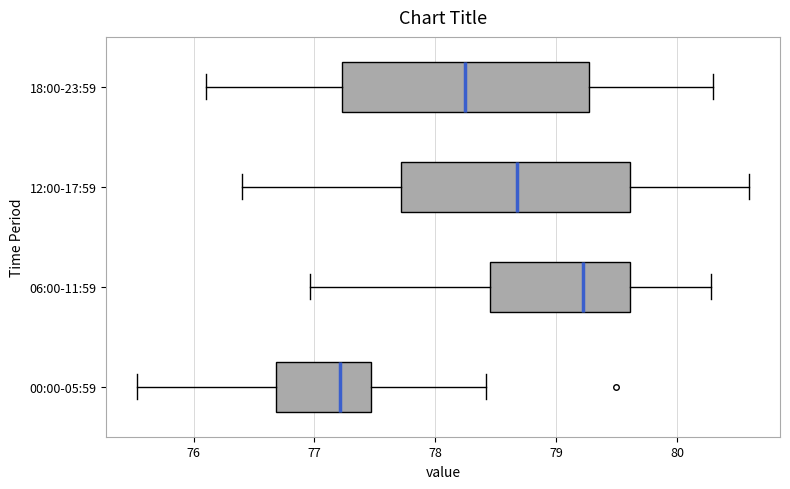

Which box's median line is the furthest to the left?

00:00-05:59